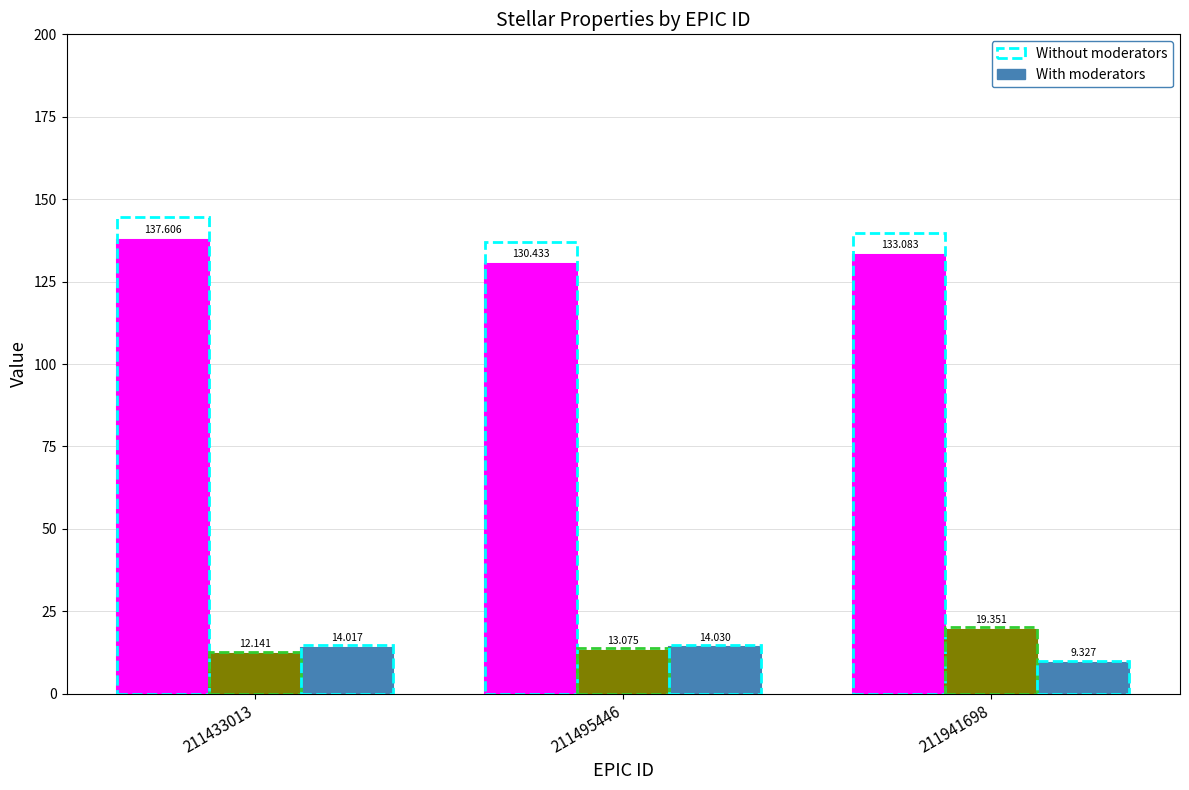

Is it true that RA (J2000) [deg] equals 133.1 at 211941698?

True